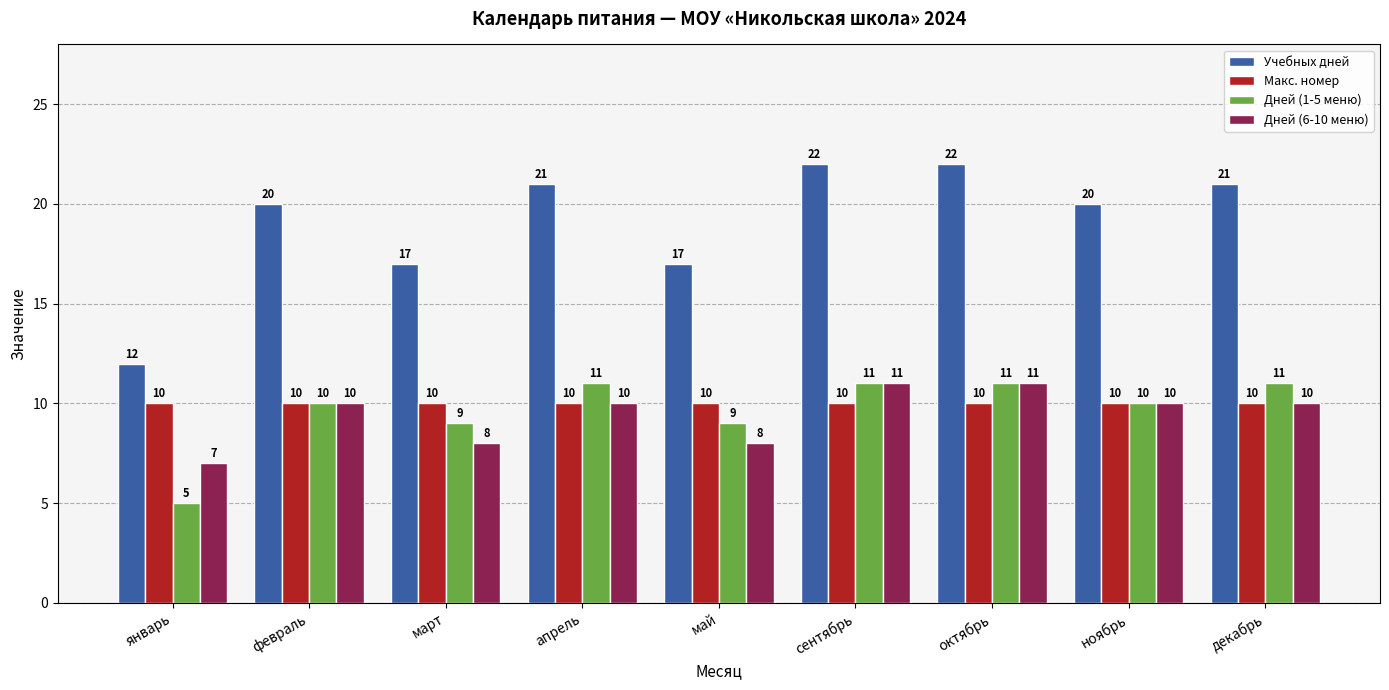

What position from the right is декабрь?

1